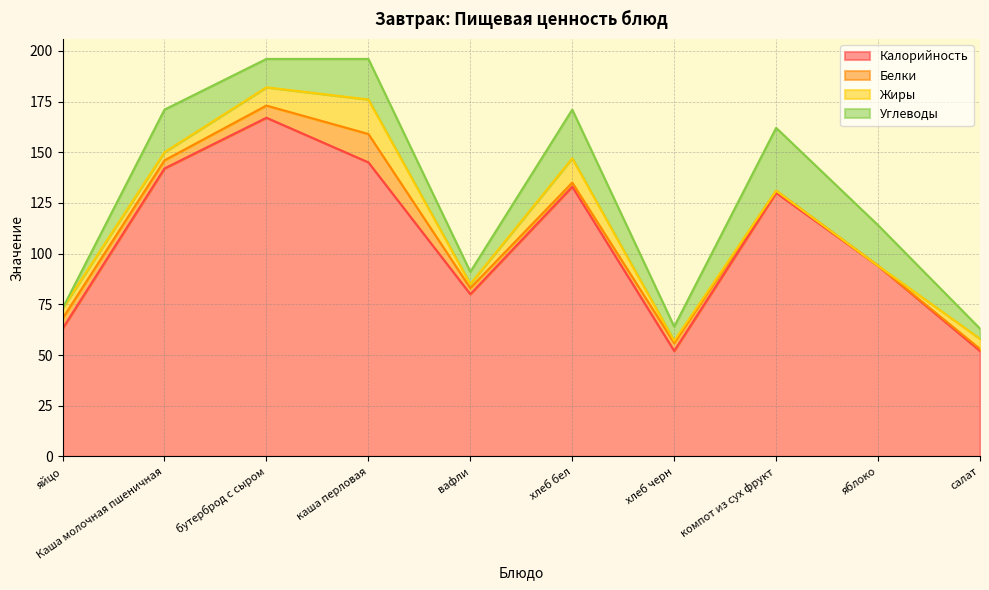

What is the sum of all Углеводы values?

148